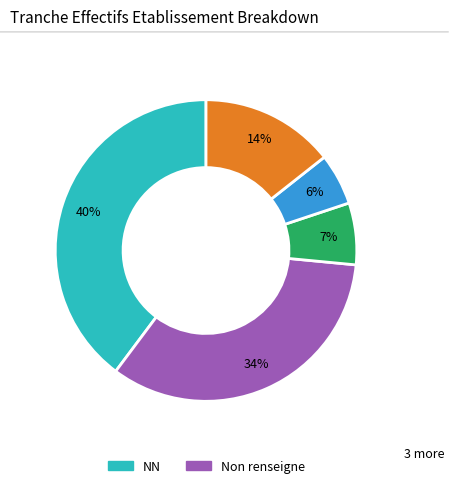

To the nearest percent, what is the average slice percentage?

20%